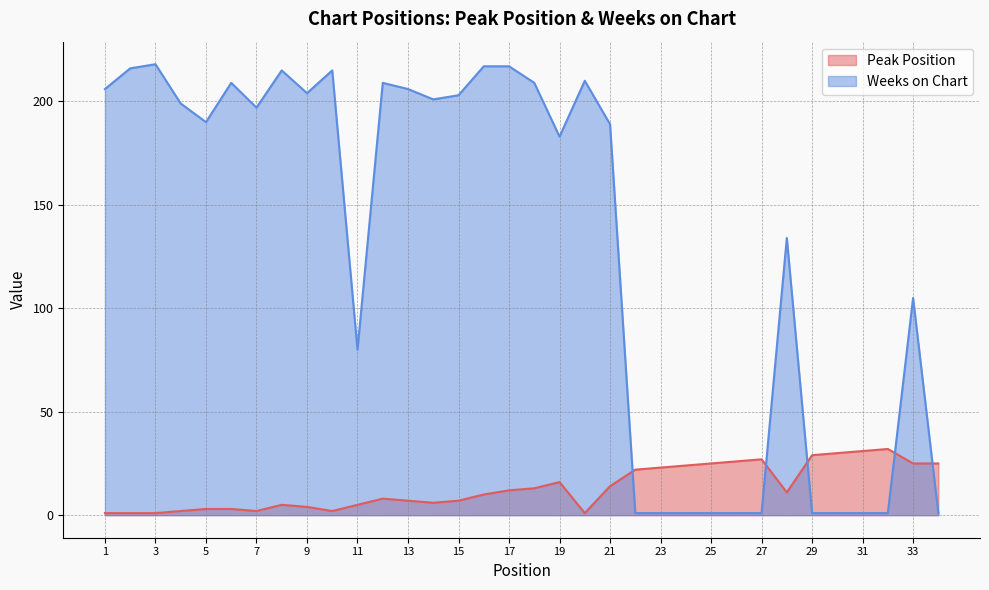

Where does the Weeks on Chart series first go above 197?

1